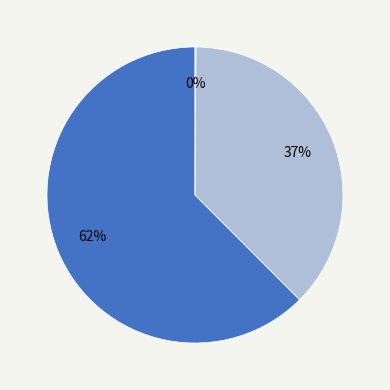

To the nearest percent, what is the average slice percentage?

33%